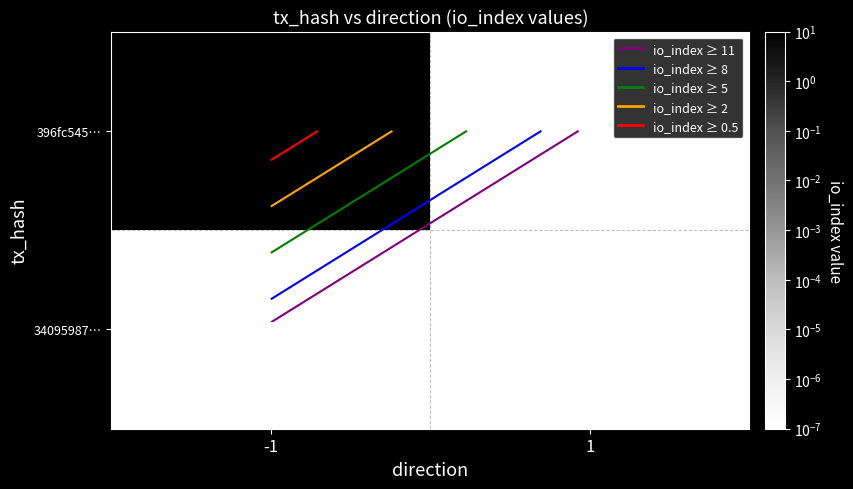

What is the total value across all series at -1?

13.0